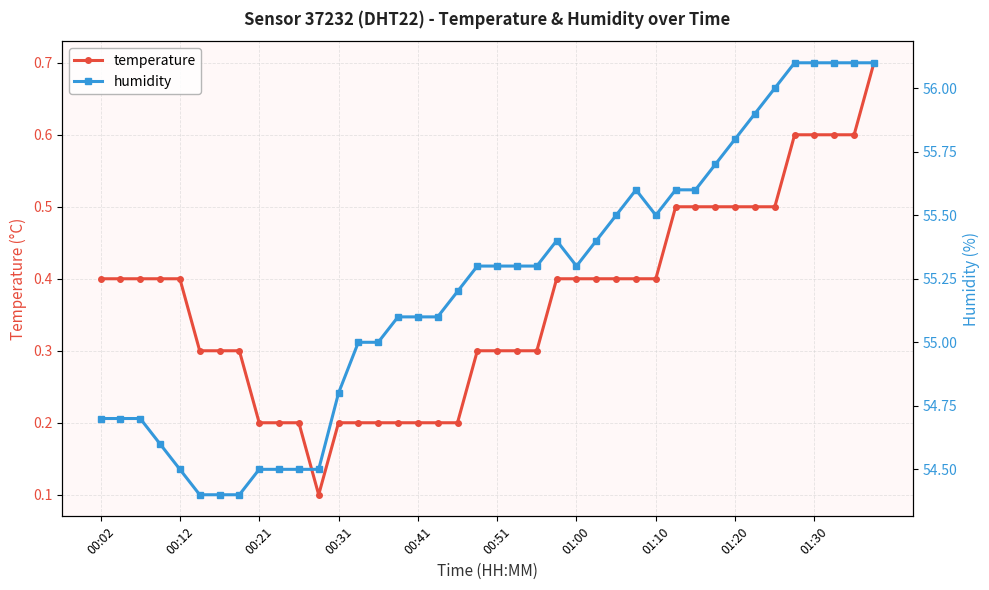

True or false: humidity and temperature cross at least once.

False